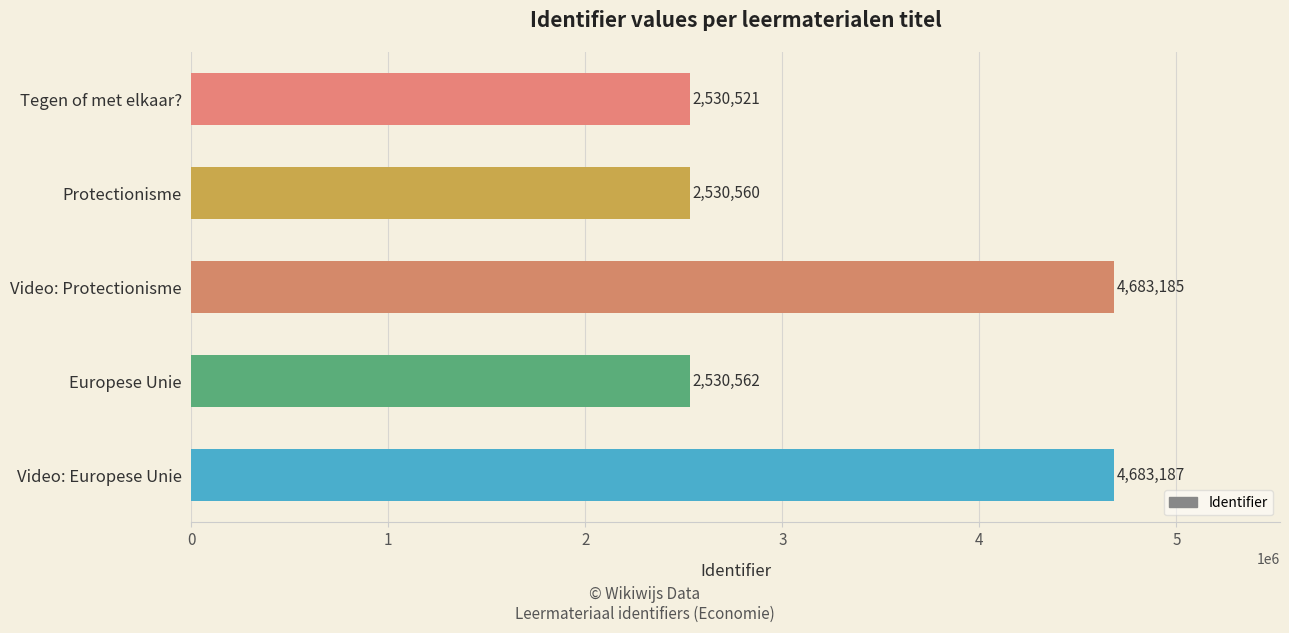

Is it true that the value at Europese Unie is 2530562?

True